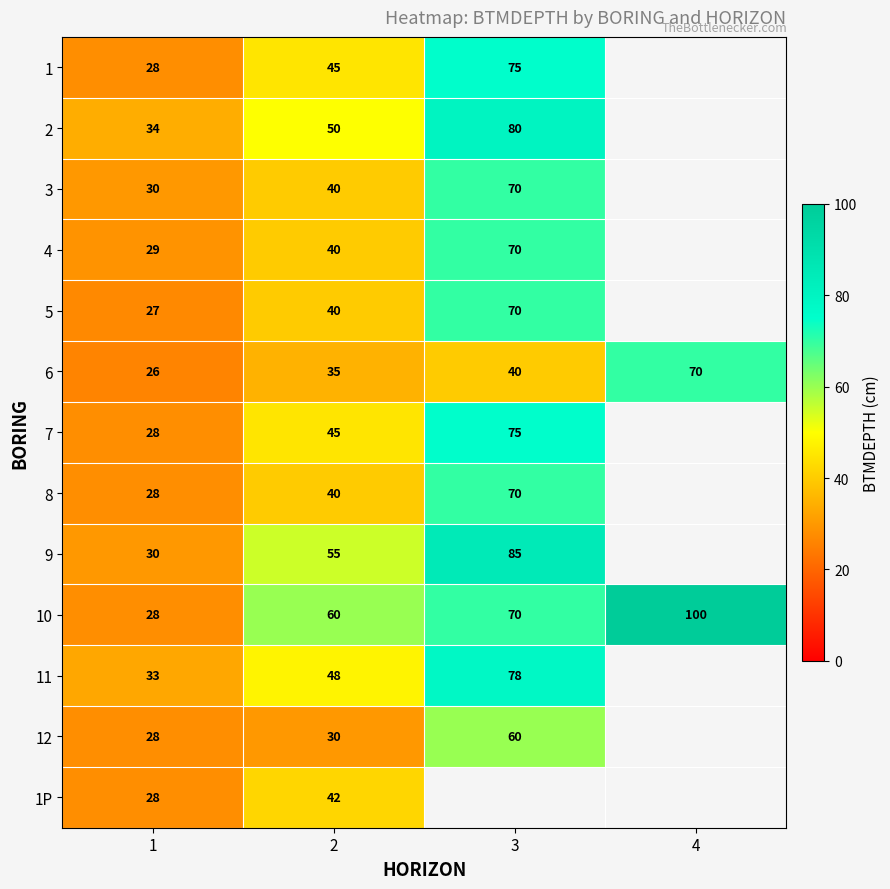

What is the difference between the maximum and minimum values in the 10 series?

72